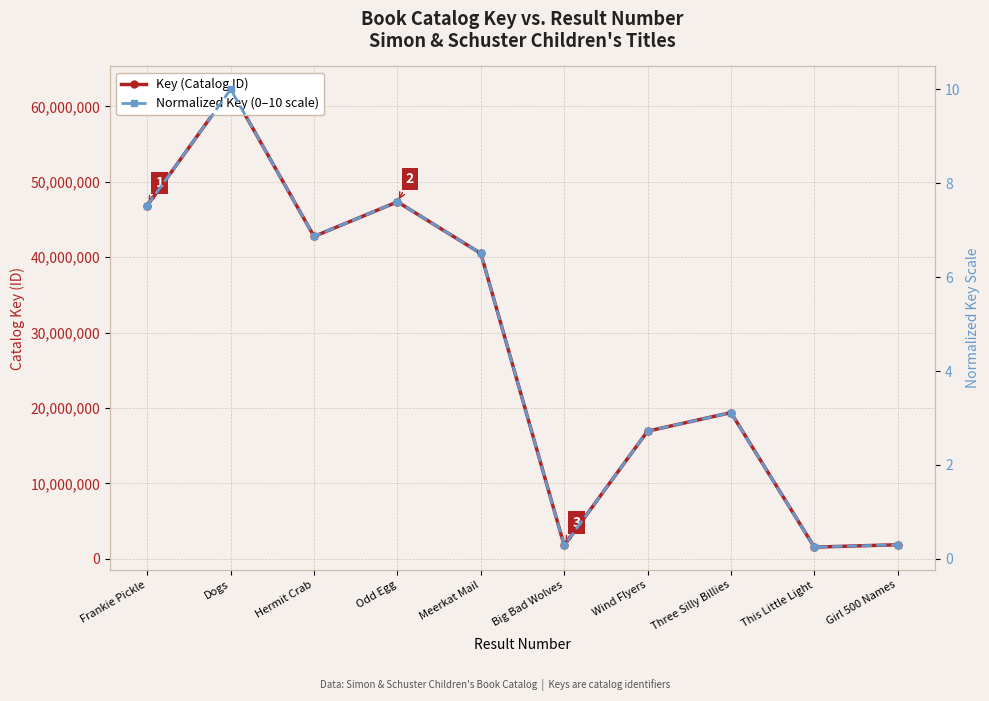

Between Three Silly Billies and Big Bad Wolves, which is larger?

Three Silly Billies